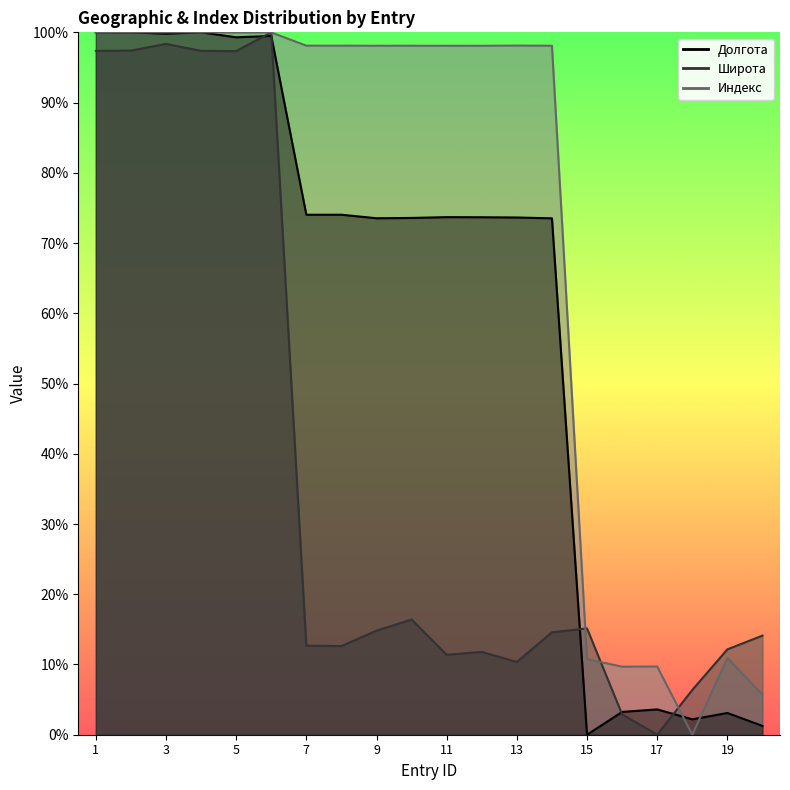

What are all the series names shown in the legend?

Долгота, Широта, Индекс